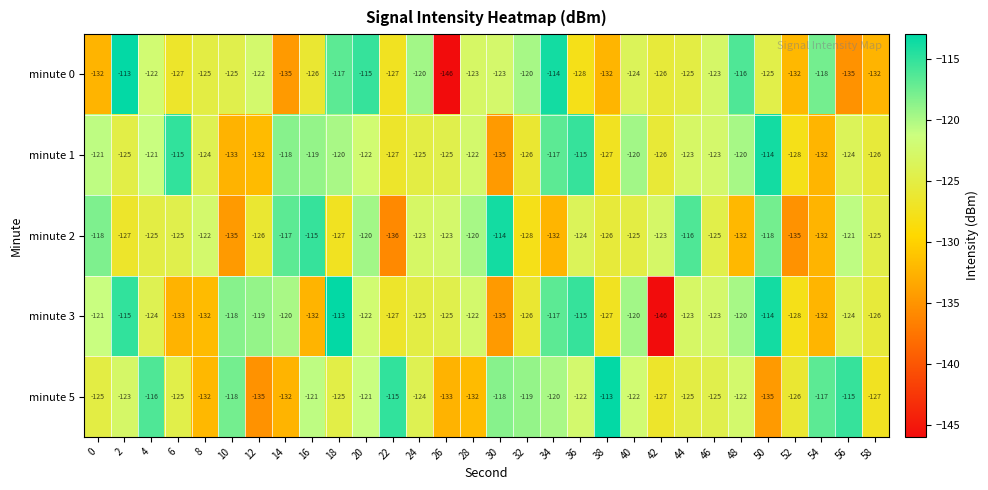

Which series has the largest total across all categories?

minute 1